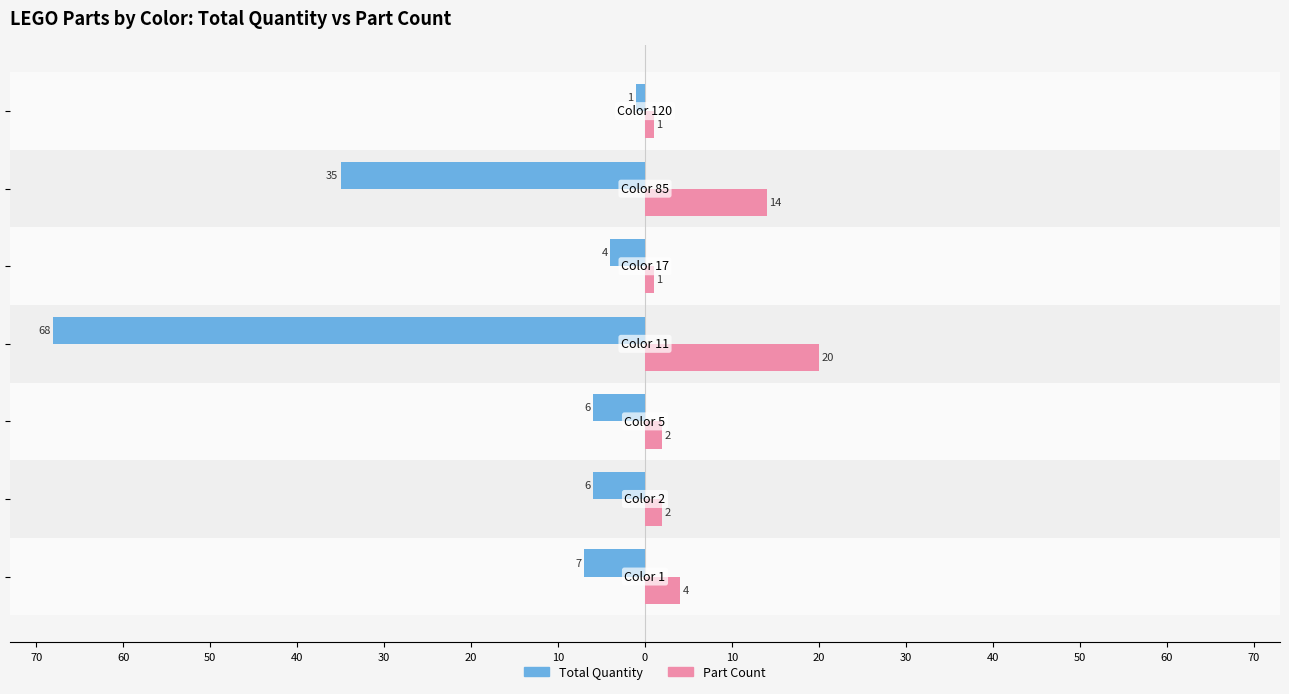

What is the value of the Part Count bar at the 1st from the left?

4